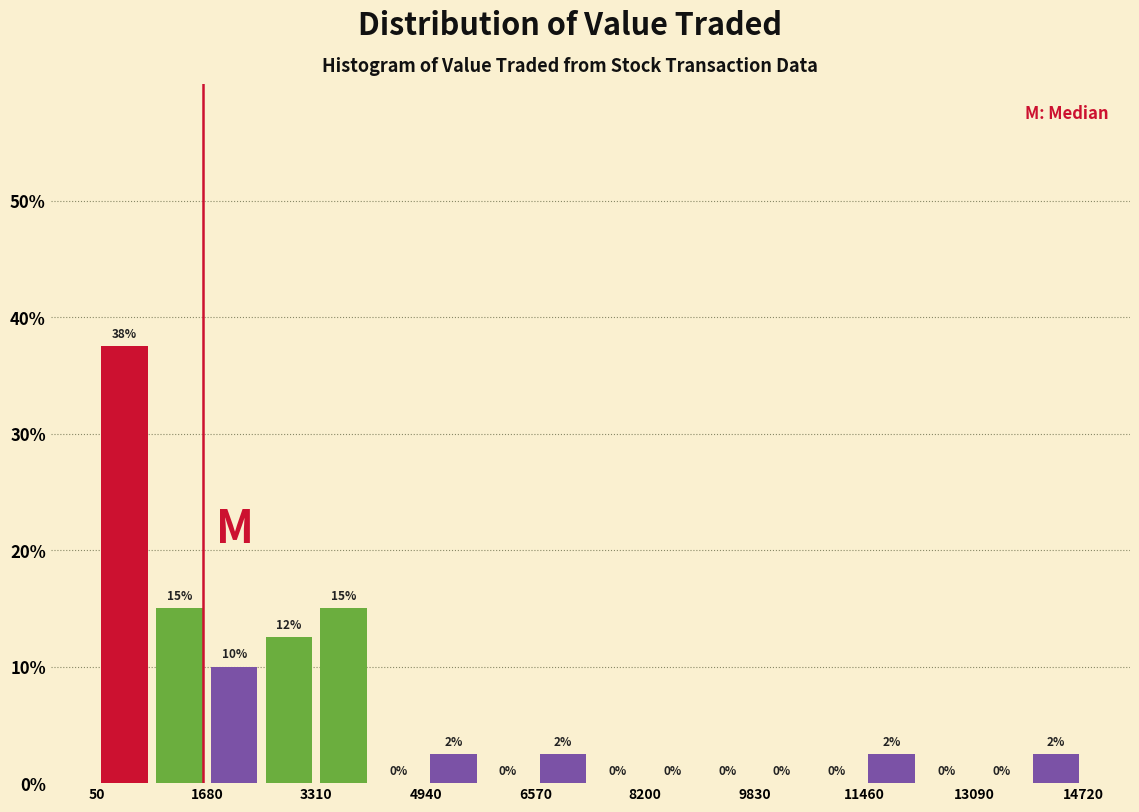

Which range on the x-axis has the tallest bar?

0 to 800